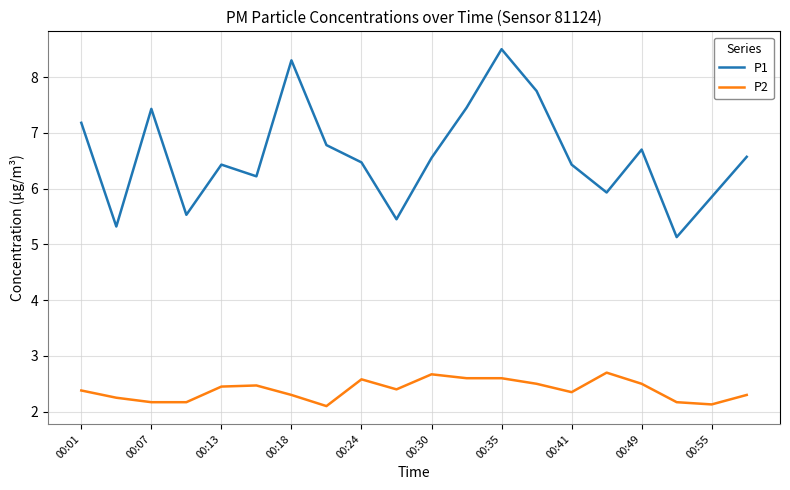

What is the sum of all P2 values?

47.8